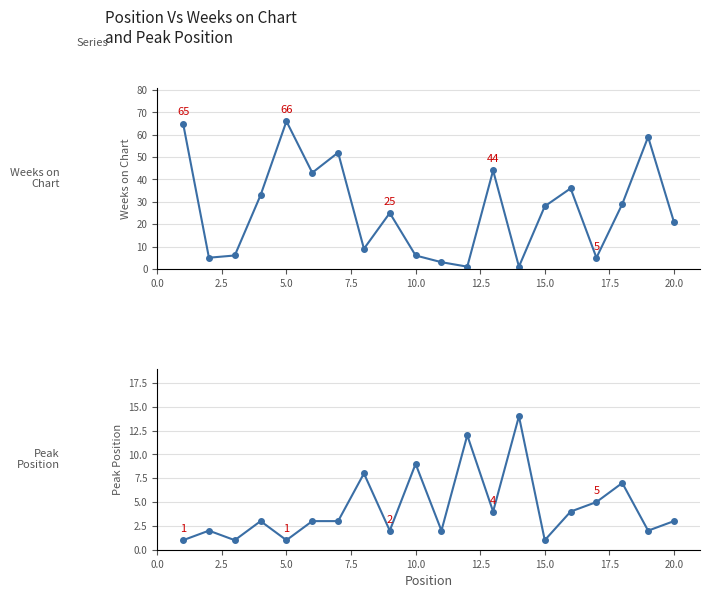

How many lines are shown in the chart?

2